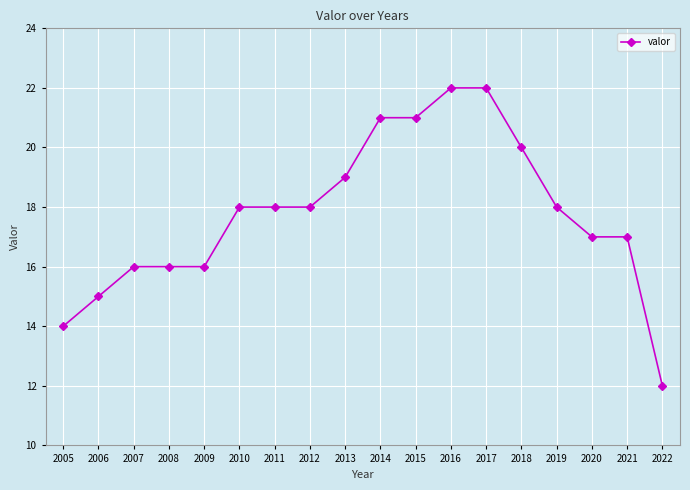

What is the smallest value displayed?

12